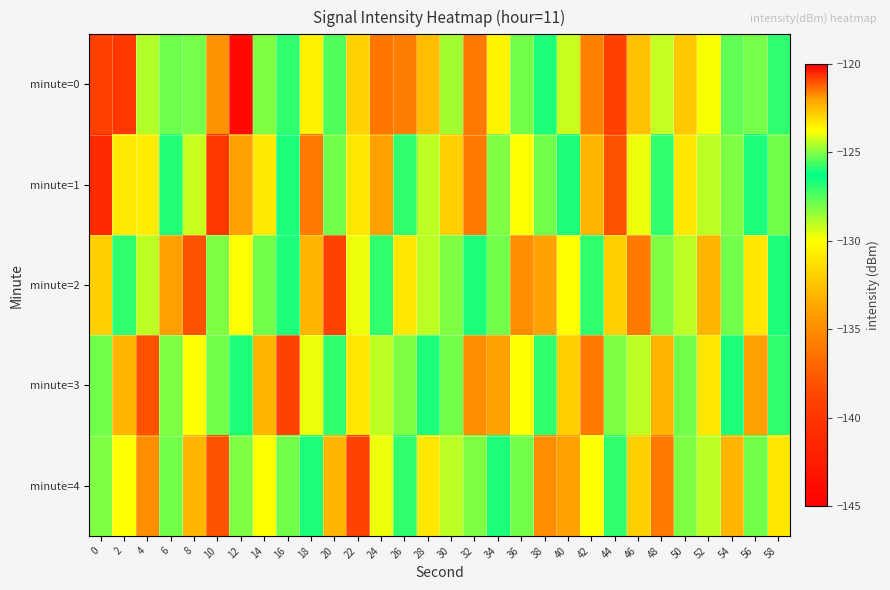

Which label corresponds to the largest value in the chart?

38